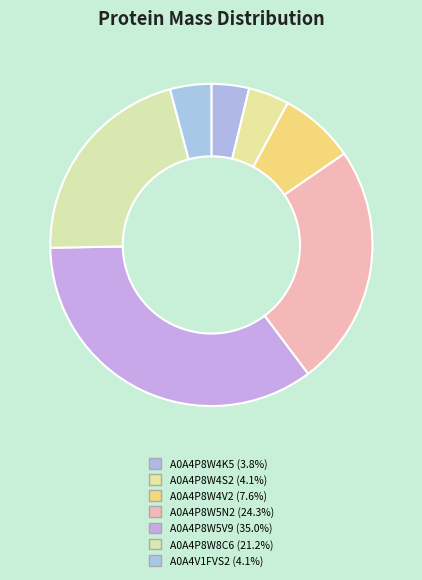

Is the sum of A0A4P8W5N2 and A0A4P8W8C6 greater than half?

No